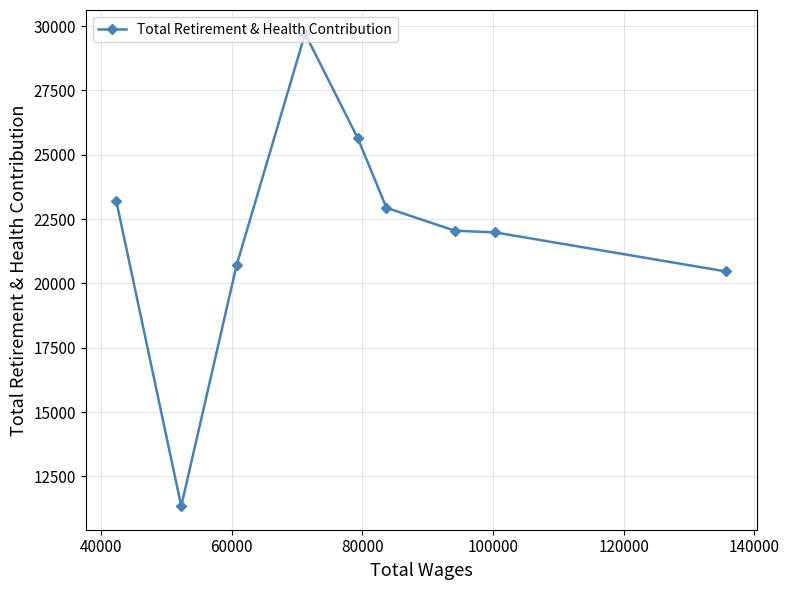

What is the value of the 6th point from the left?

22937